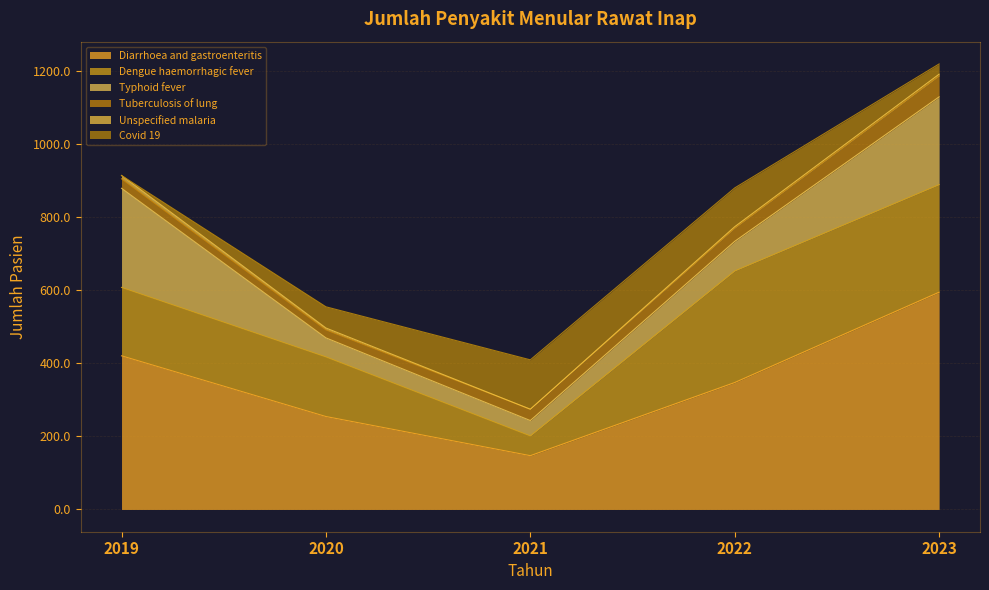

Reading right to left, extract all data points from this chart.

Diarrhoea and gastroenteritis: 2023=594	2022=347	2021=147	2020=254	2019=420
Dengue haemorrhagic fever: 2023=294	2022=305	2021=54	2020=163	2019=187
Typhoid fever: 2023=240	2022=81	2021=42	2020=52	2019=271
Tuberculosis of lung: 2023=57	2022=36	2021=31	2020=22	2019=26
Unspecified malaria: 2023=5	2022=4	2021=0	2020=5	2019=9
Covid 19: 2023=28	2022=106	2021=135	2020=58	2019=0